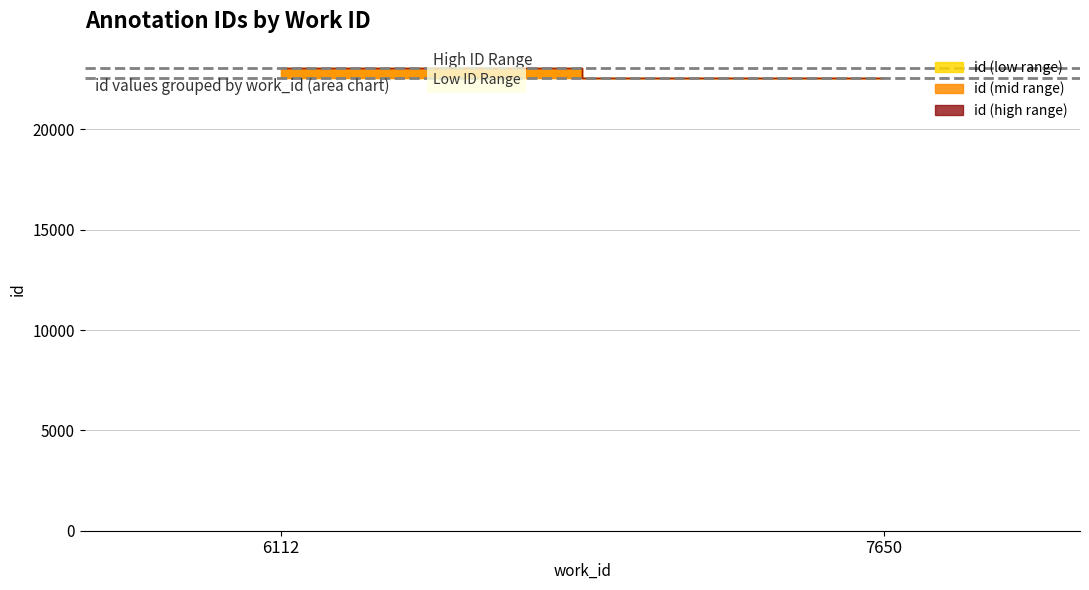

Does the chart display data point markers on the line(s)?

No